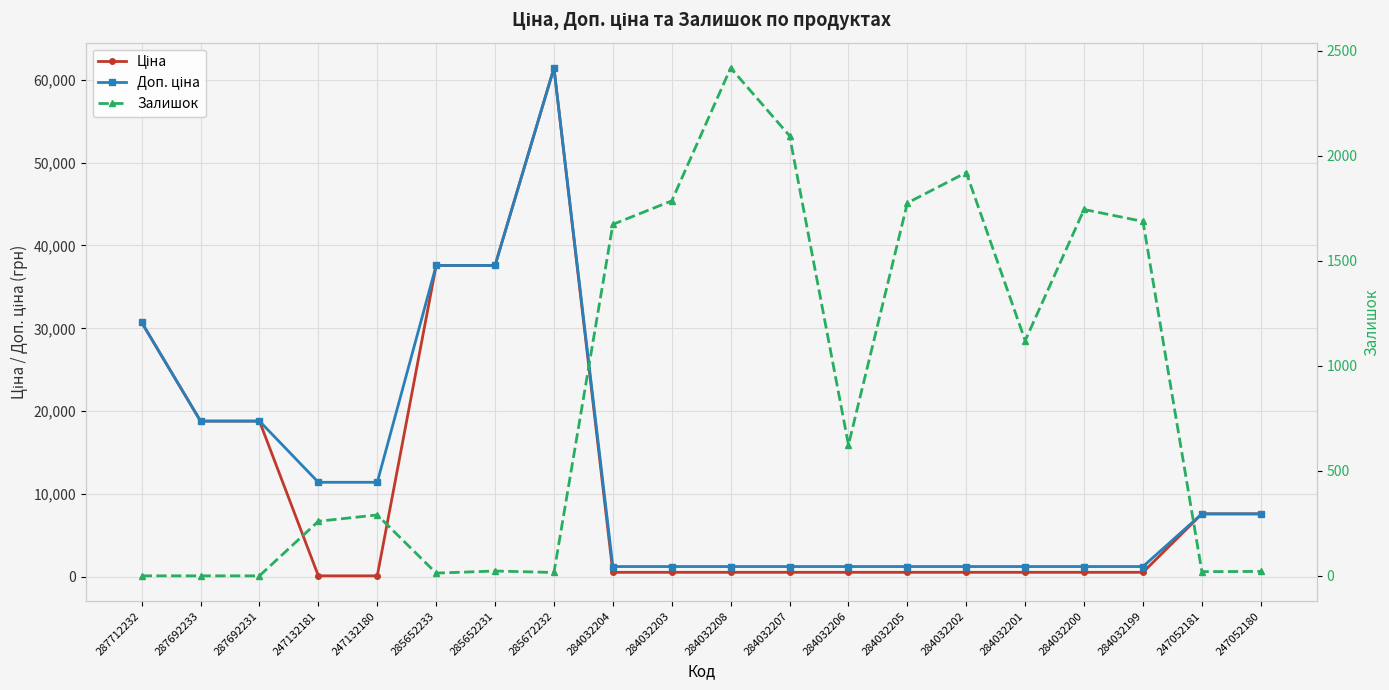

Which series has the largest range (max minus min)?

Ціна